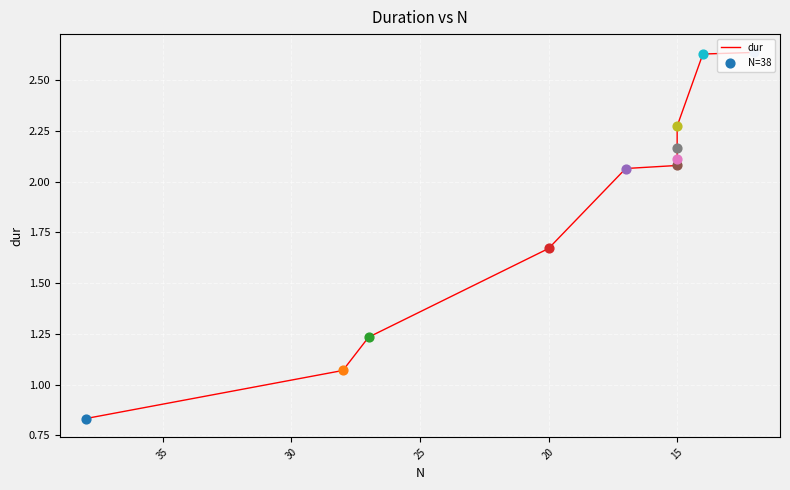

What is the change in value from 15 to 35?

+1.0